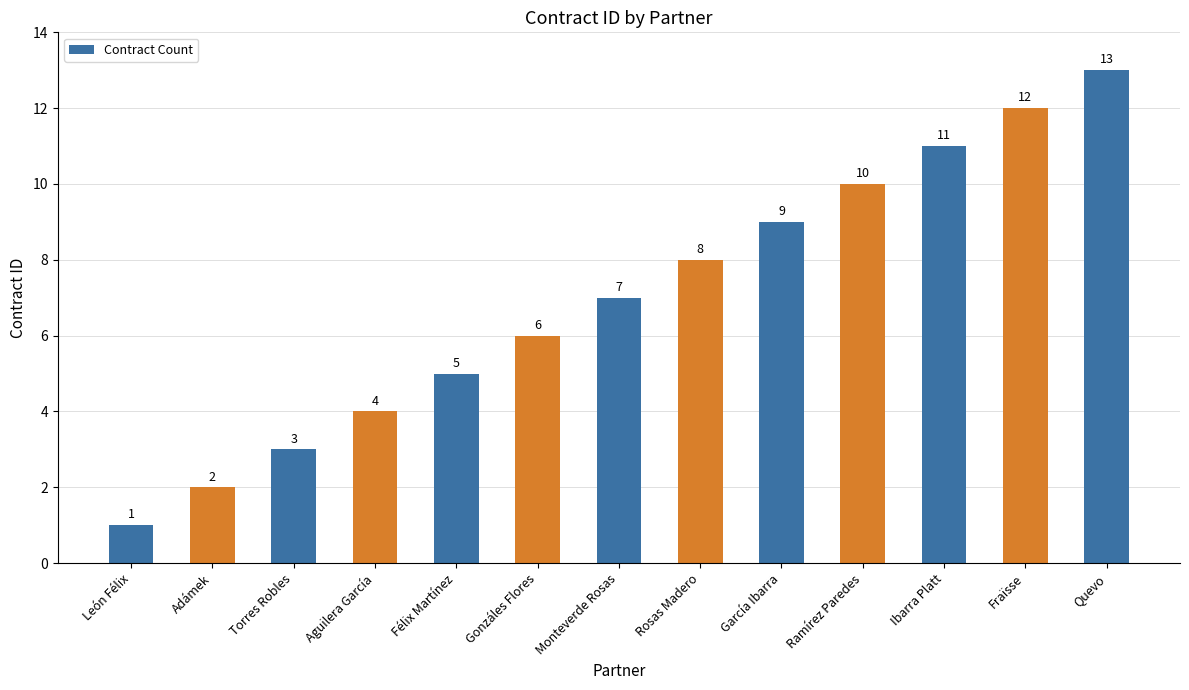

What is the label of the 12th bar from the left?

Fraïsse